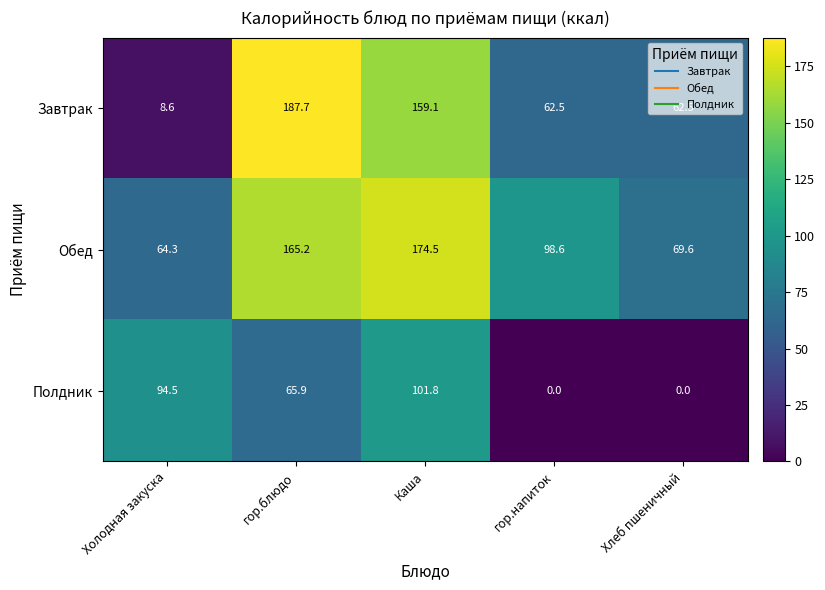

Which series has the largest total across all categories?

Обед